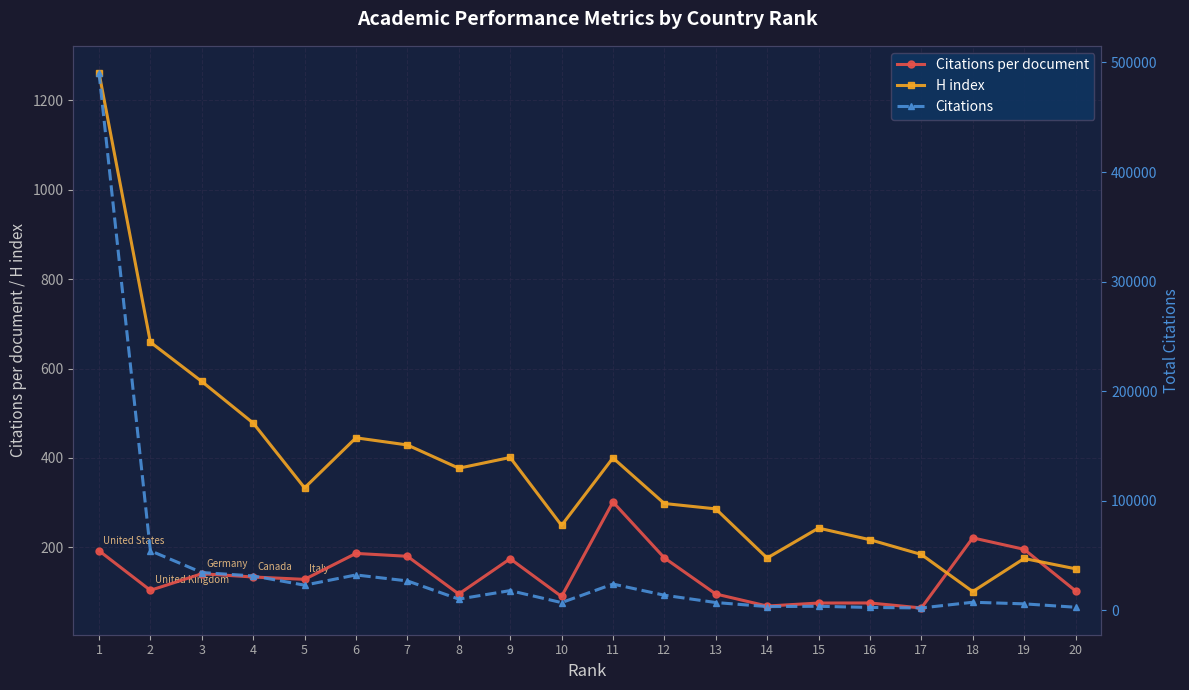

Reading left to right, transcribe all the data shown in this chart.

Citations per document: 192.4	103.8	140.9	133.6	128.3	186.4	179.9	95.5	174.4	90.0	301.4	176.4	95.6	68.6	75.3	75.5	64.4	221.1	195.5	102.7
H index: 1262.0	659.0	571.0	478.0	333.0	445.0	429.0	377.0	401.0	249.0	400.0	298.0	286.0	176.0	243.0	217.0	184.0	101.0	175.0	152.0
Citations: 490723.0	54510.0	34656.0	31534.0	23100.0	32429.0	26992.0	10413.0	18141.0	7202.0	24112.0	13937.0	7266.0	3568.0	3843.0	2794.0	2317.0	7518.0	6061.0	2977.0